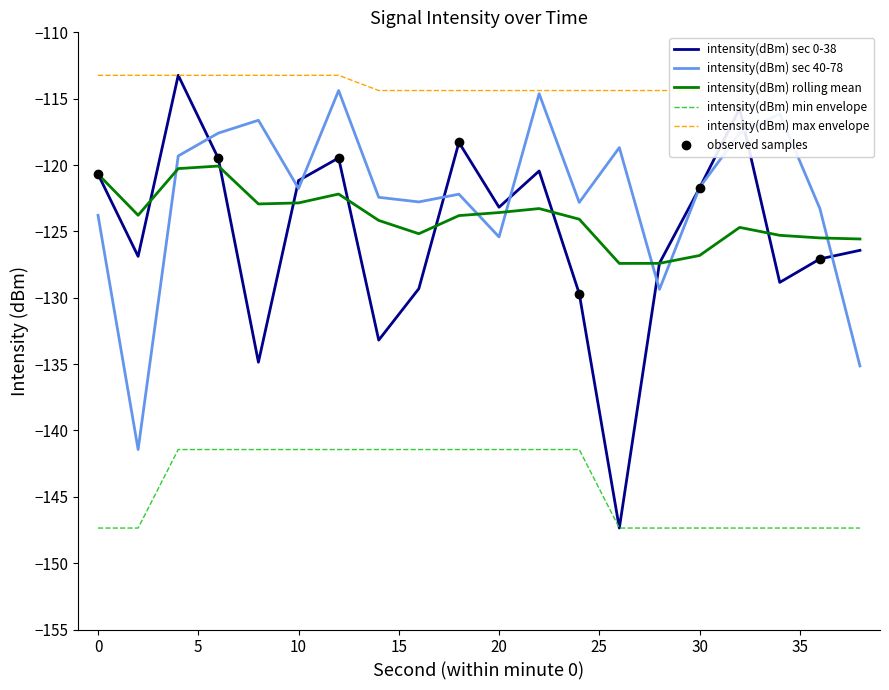

What is the average value of the intensity(dBm) rolling mean series?

-124.0